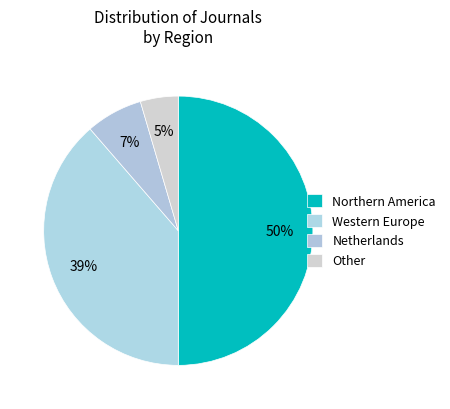

Which category has the smallest portion of the pie?

Other